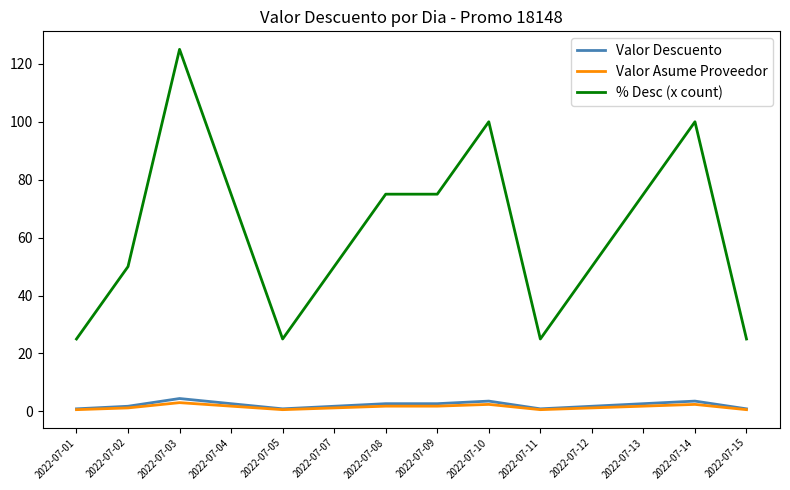

At which category is the sum across all series the highest?

2022-07-03